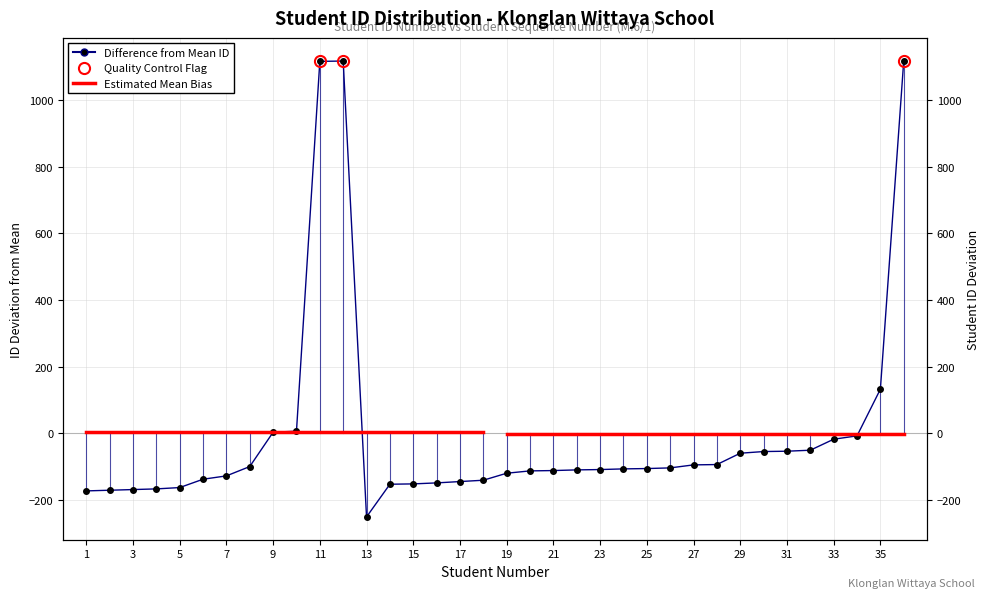

The chart shows a value of -69.8 at 1. True or false?

False